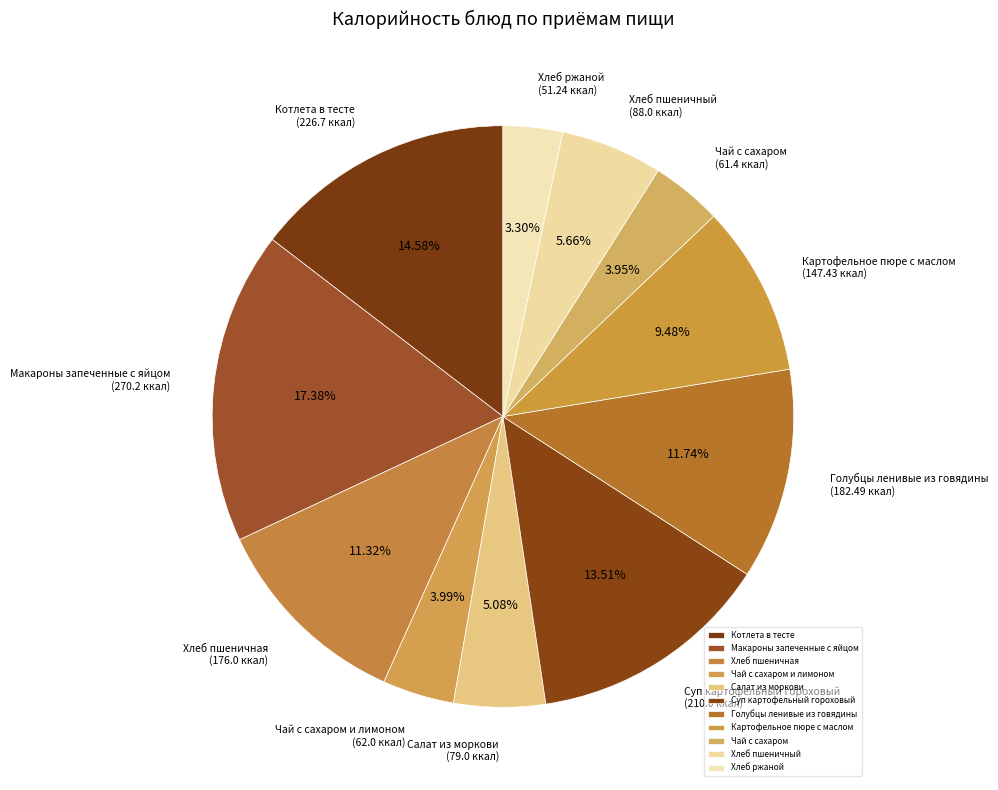

What percentage is the Картофельное пюре с маслом slice, to the nearest percent?

9%